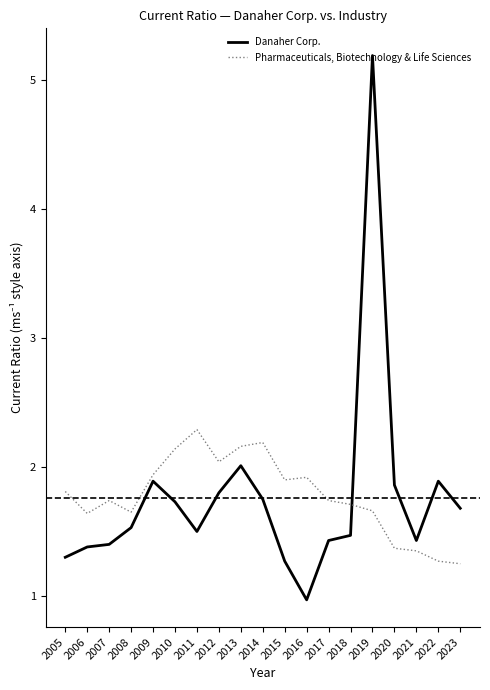

Where do Pharmaceuticals, Biotechnology & Life Sciences and Danaher Corp. first cross each other?

2018 and 2019